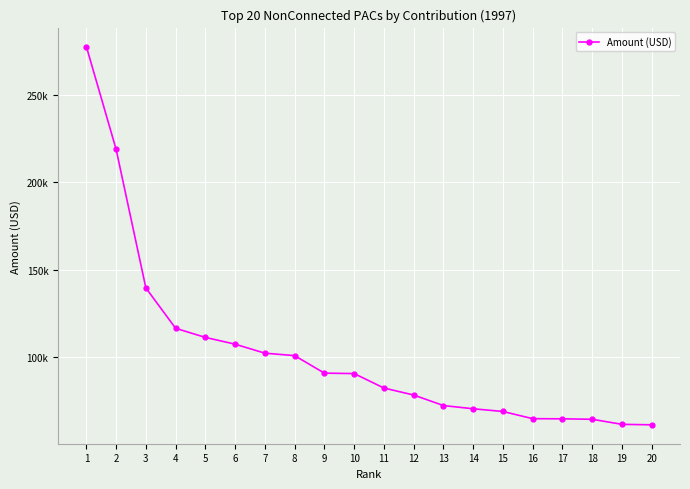

Reading left to right, what are all the values shown in this chart?

277500	218840	139655	116600	111400	107532	102400	101000	91000	90750	82500	78500	72500	70650	69100	65000	64915	64663	61762	61500